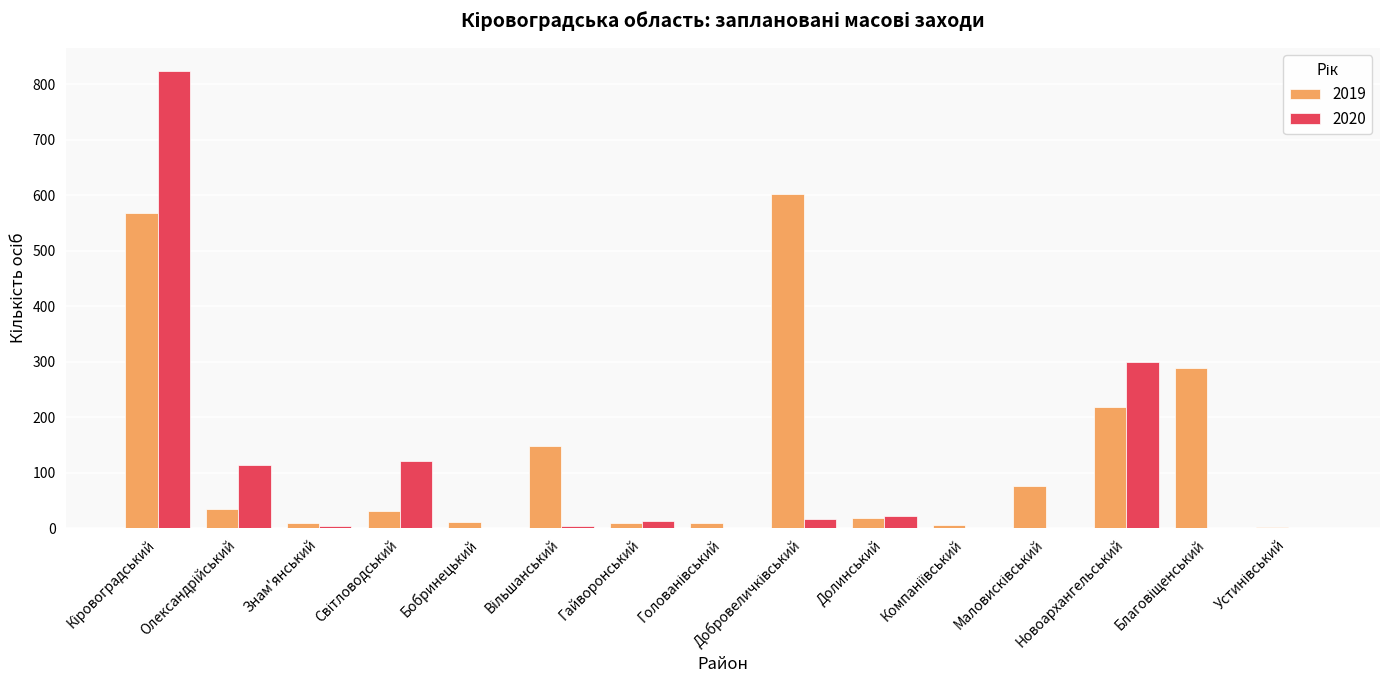

At which label is 2020 closest to 412?

Новоархангельський